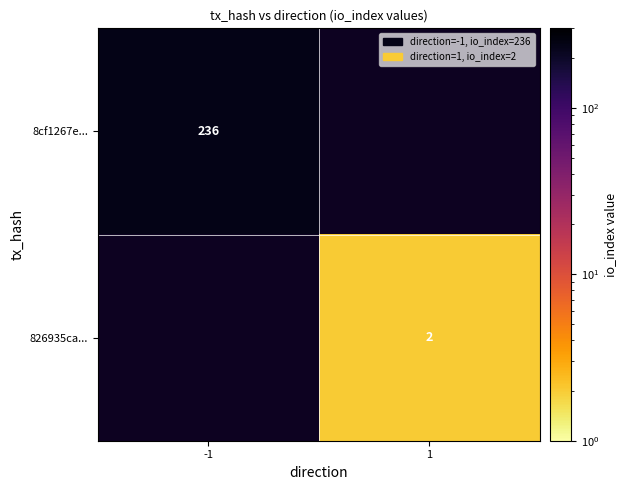

True or false: 8cf1267e... has a value of 236 at -1.

True